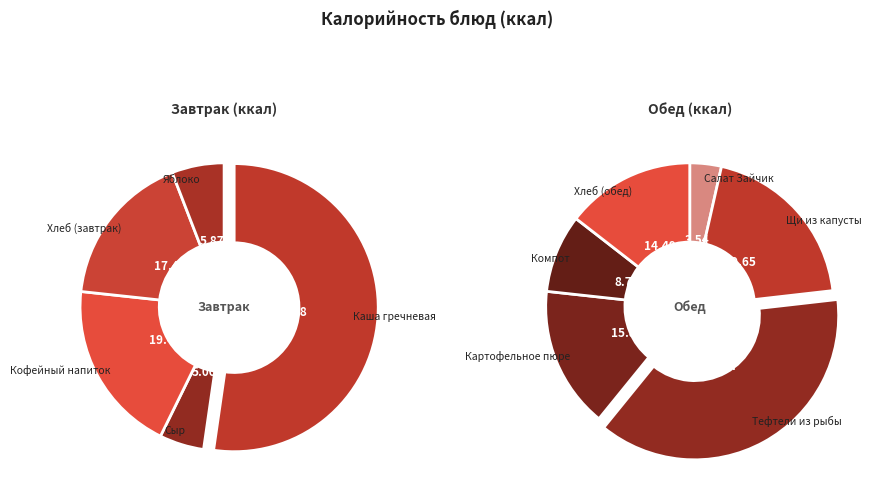

Is the sum of Яблоко and Хлеб (обед) greater than half?

No